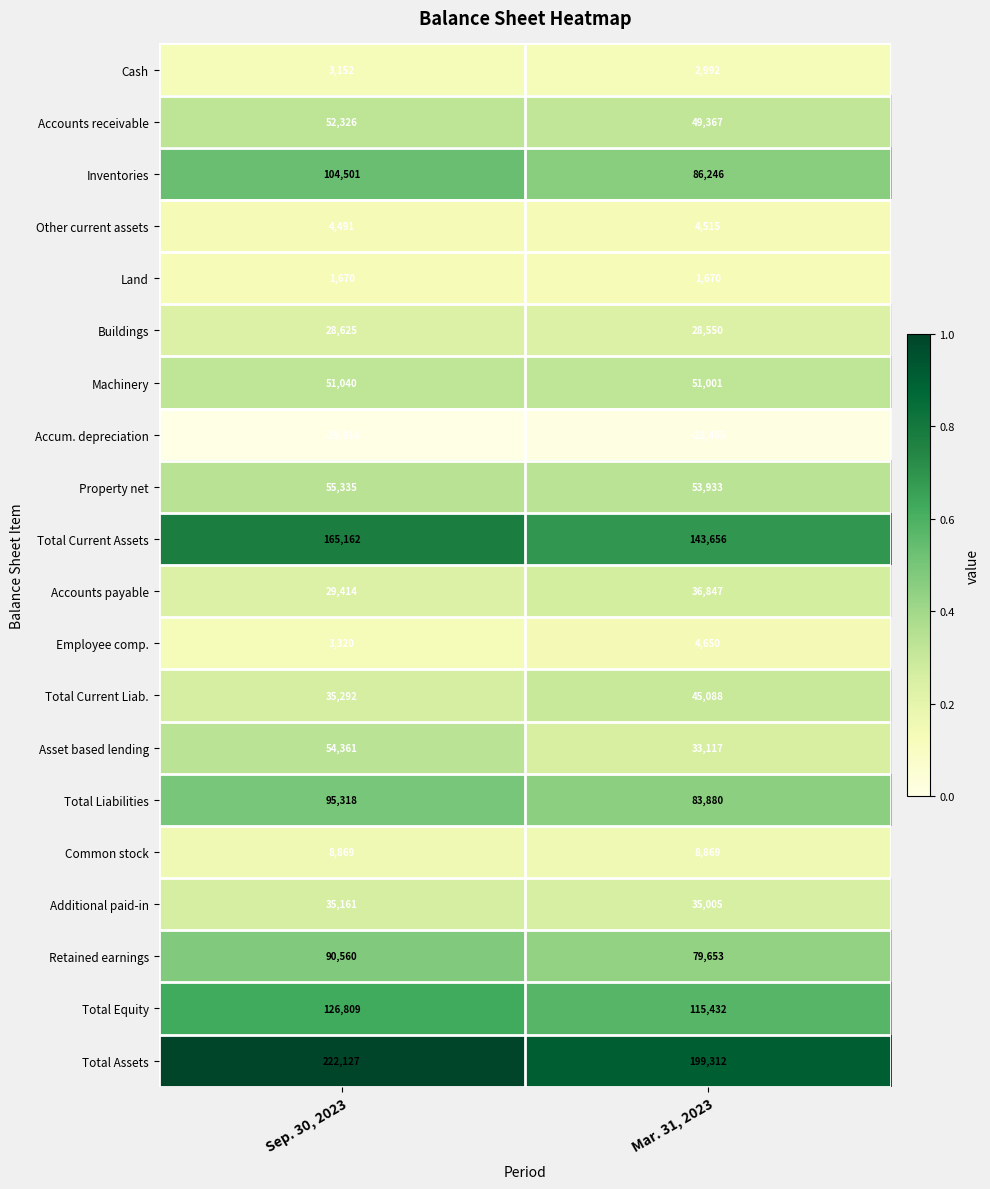

Which series has the largest total across all categories?

Total Assets